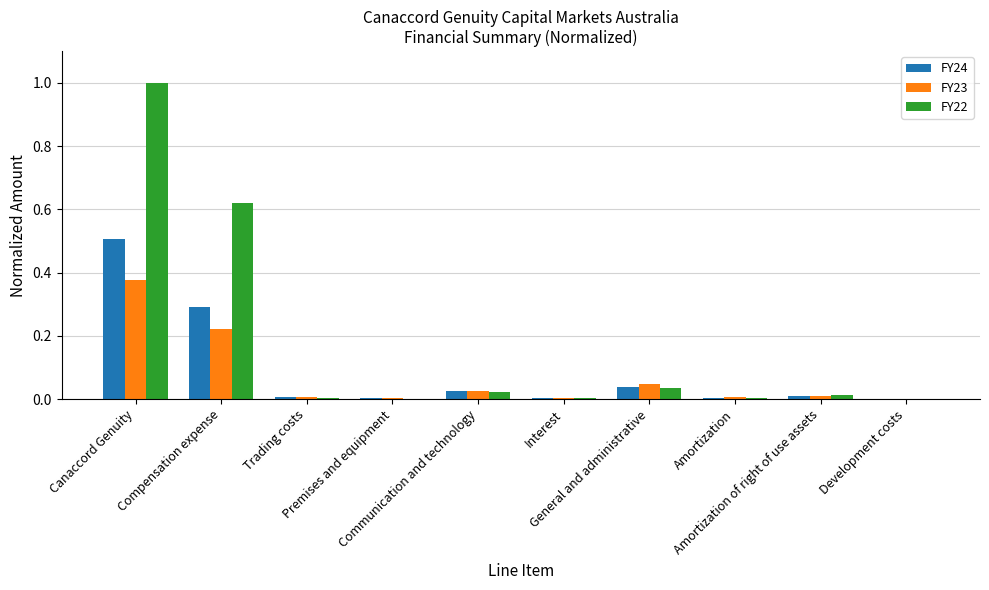

How many groups of bars are there?

10